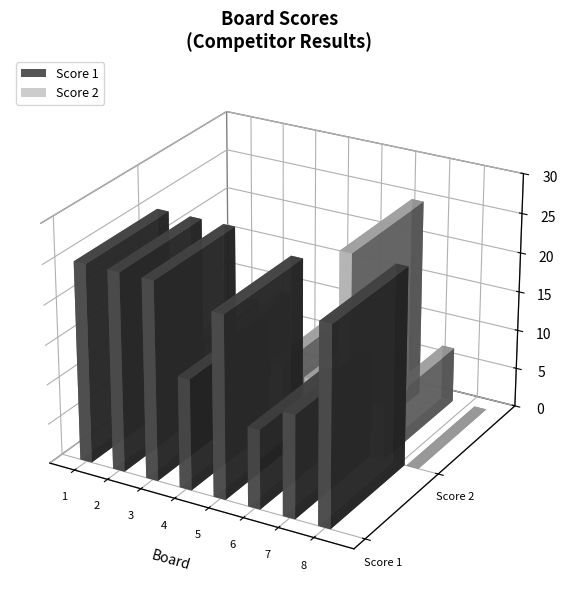

How many data points in Score 2 are less than 8?

4